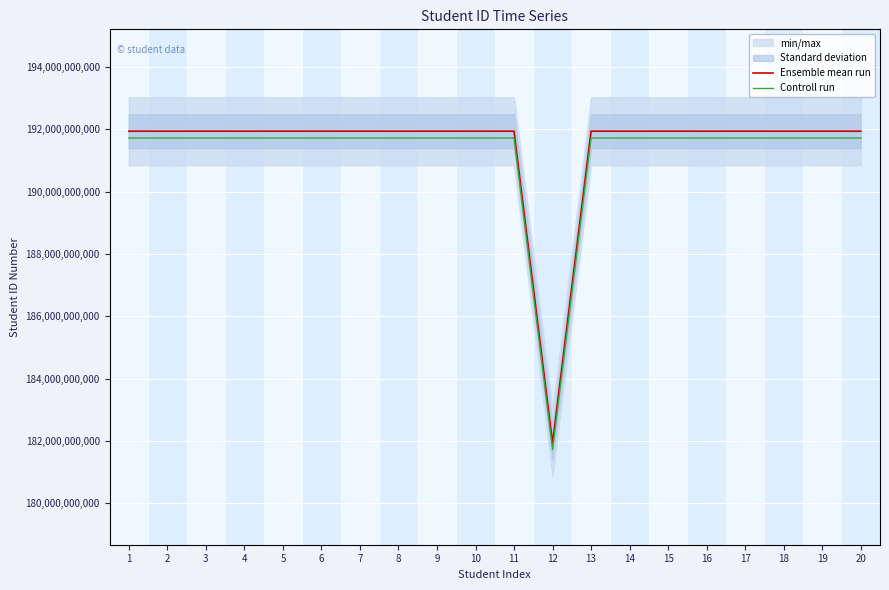

What is the average value of the Ensemble mean run series?

191437049341.4